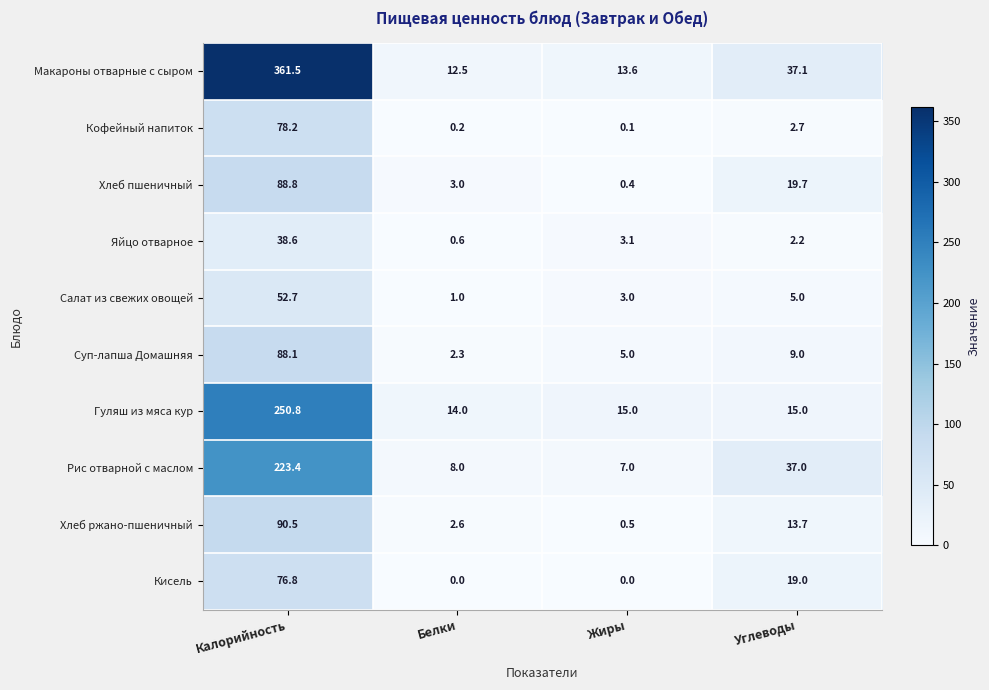

Which label corresponds to the largest value in the chart?

Калорийность